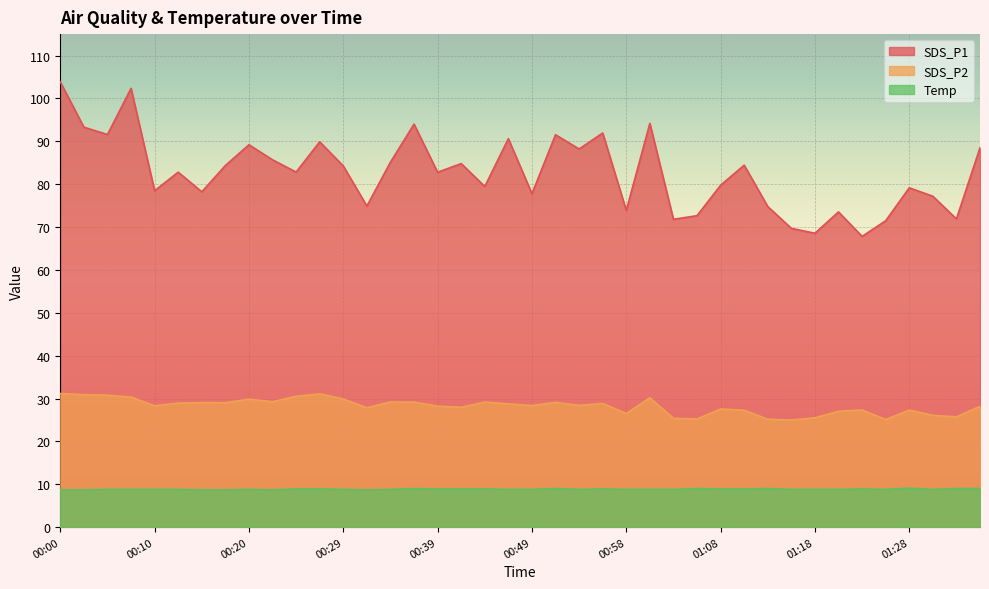

Between 00:00 and 00:22, which series saw the biggest shift?

SDS_P1